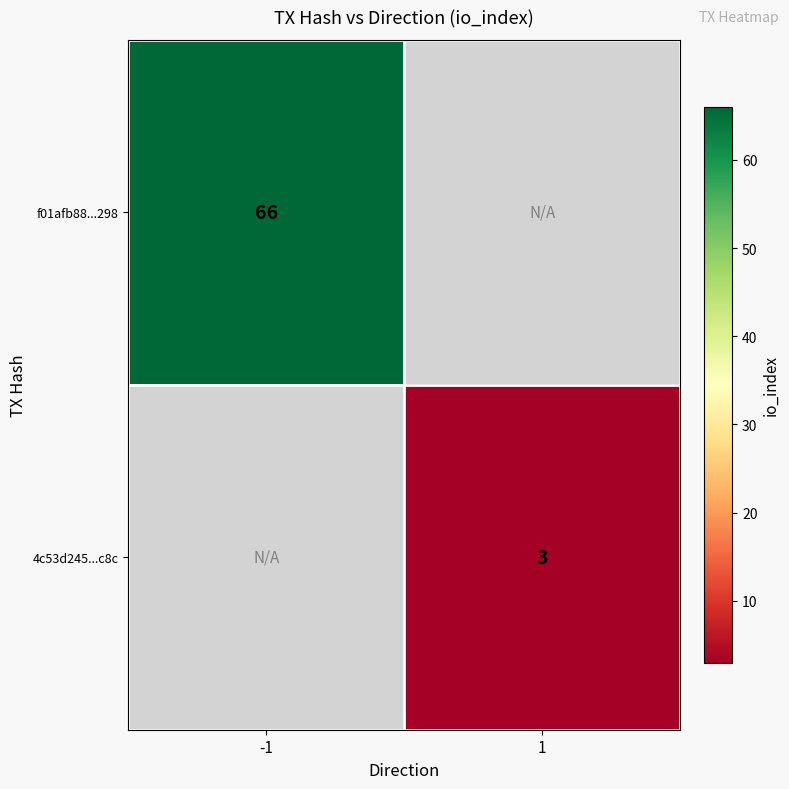

The f01afb88...298 series shows 101 at -1. True or false?

False